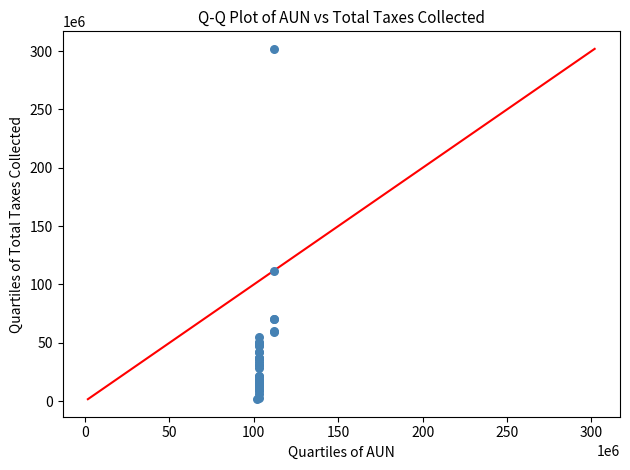

What Y value in the scatter plot is closest to 151782550?

111131841.5